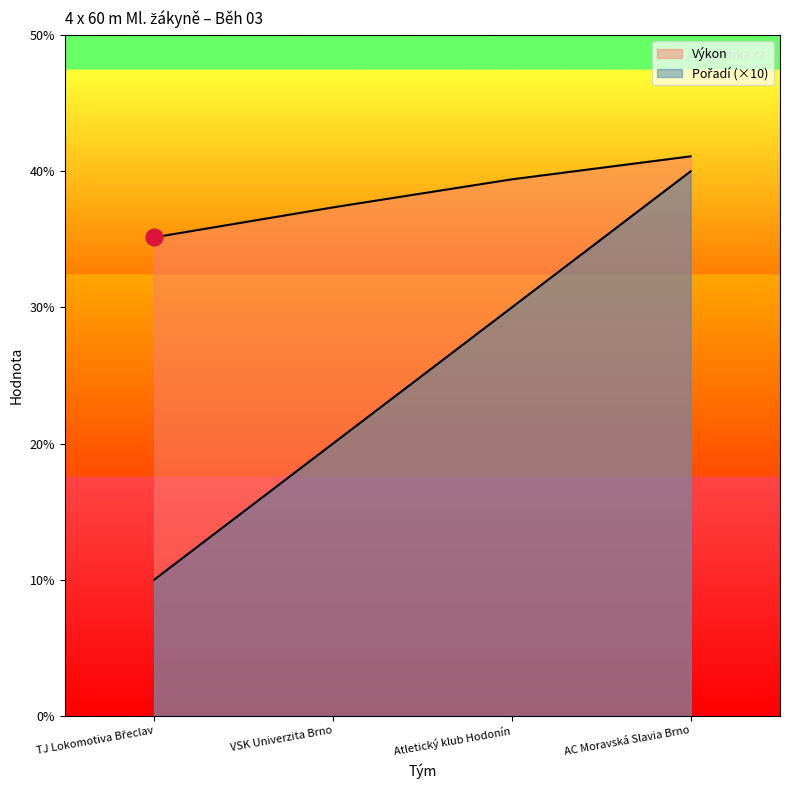

How many lines are shown in the chart?

2